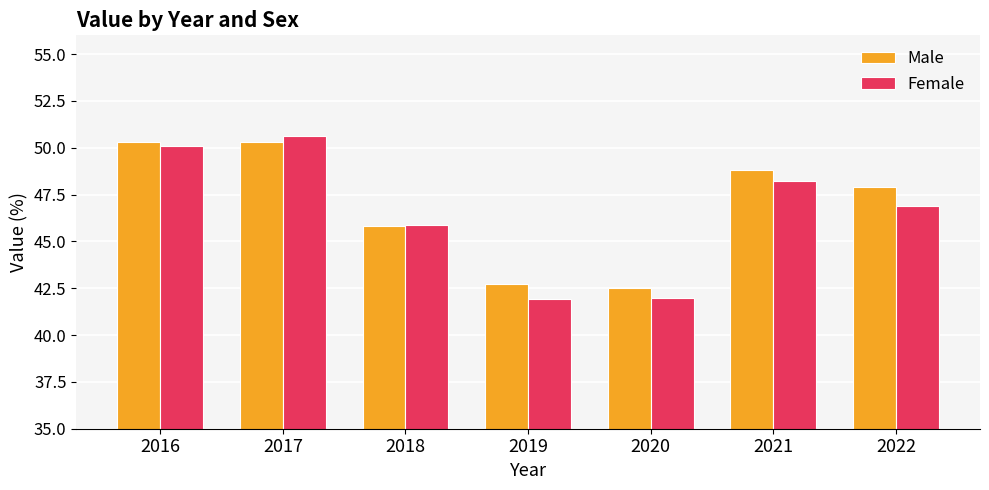

Rank the series at 2017 from lowest to highest value.

Male, Female